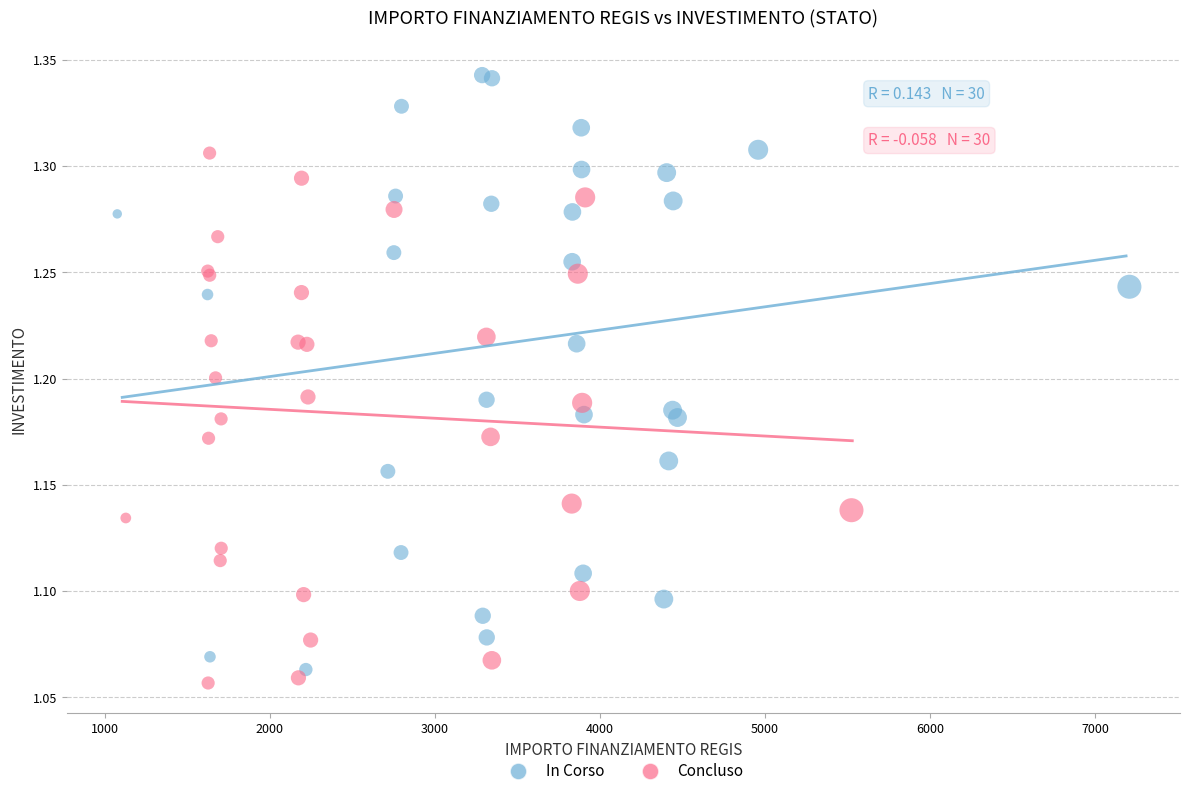

Which series reaches the maximum Y coordinate?

In Corso